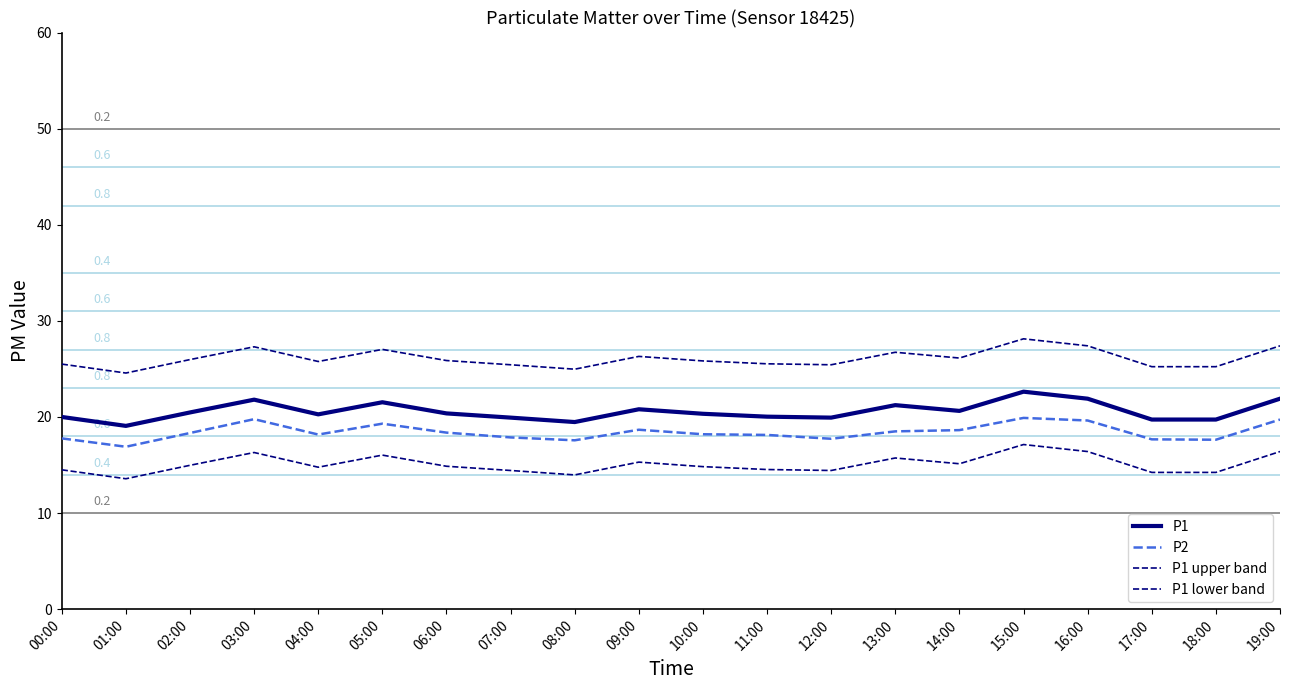

Which series changed the most between 01:00 and 15:00?

P1